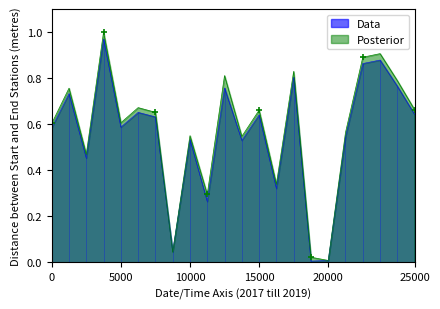

What is the maximum value for Data?

1.0